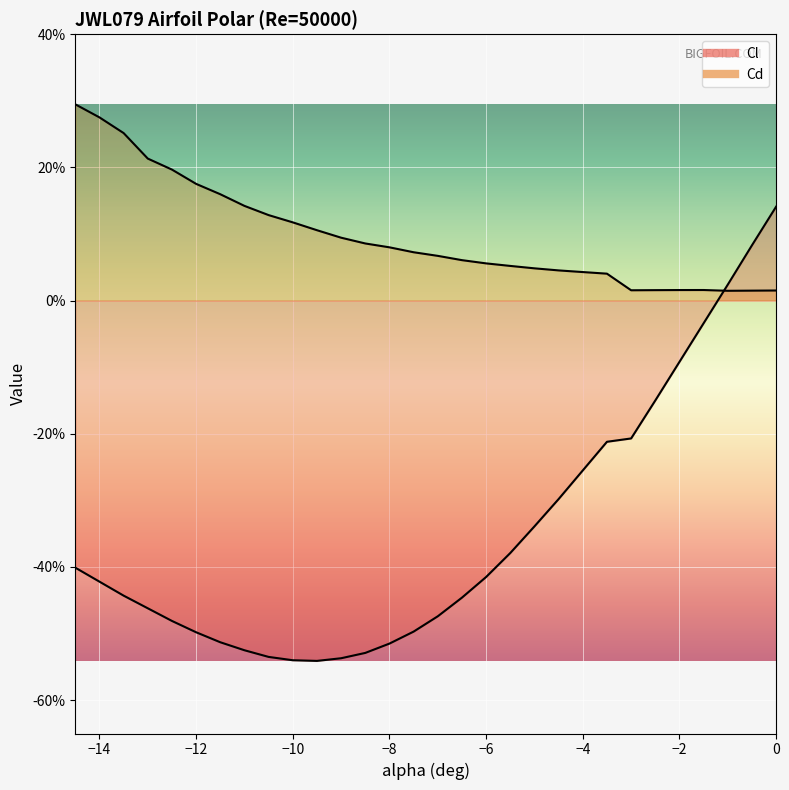

Where is the first local maximum for Cd?

-1.5